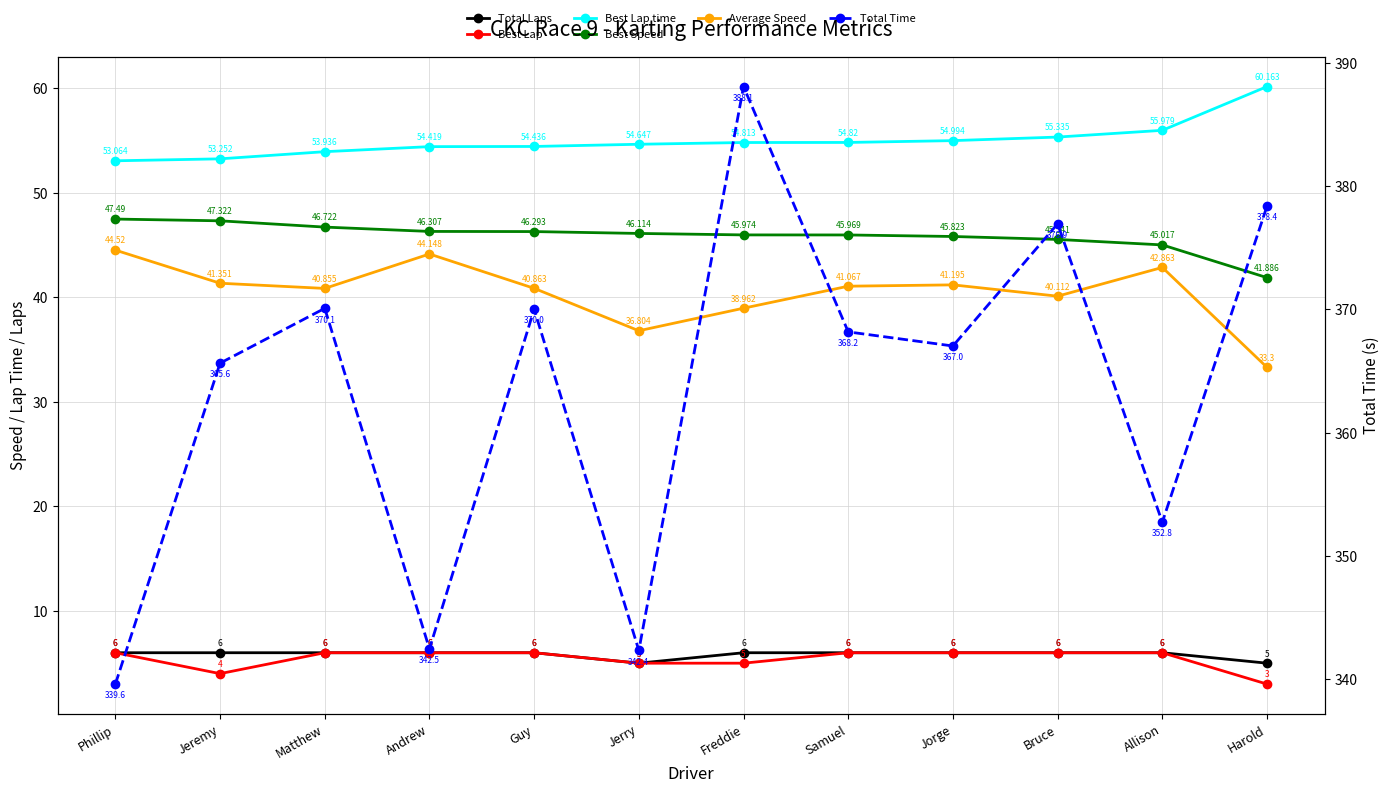

What is the value of the Average Speed point at the 12th from the left?

33.3